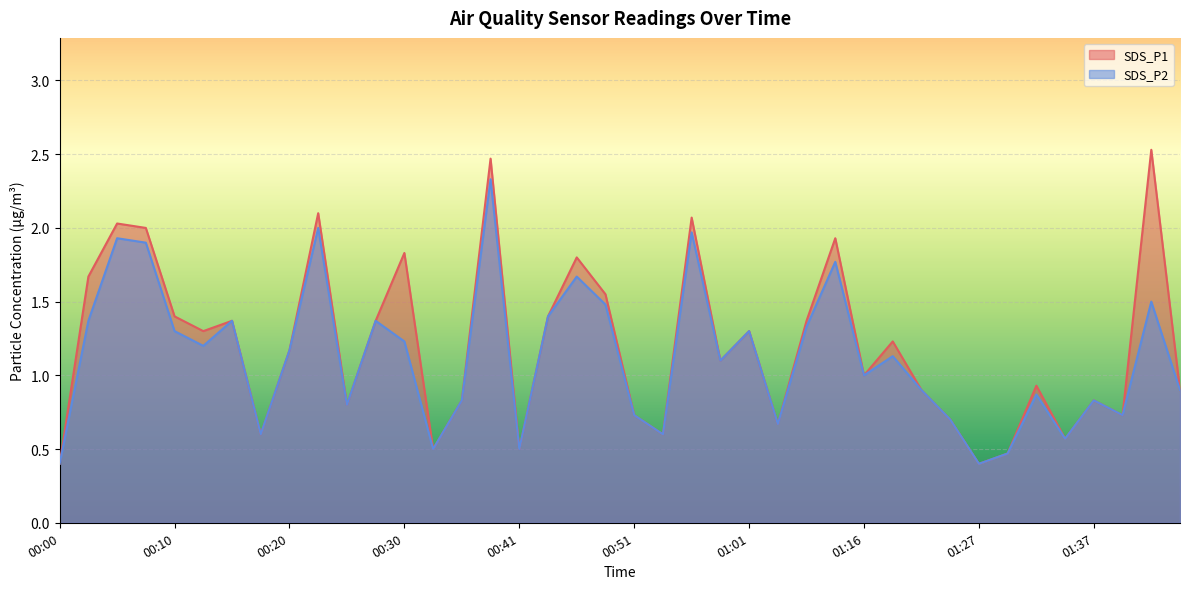

At which category does SDS_P2 reach its first local valley?

00:13